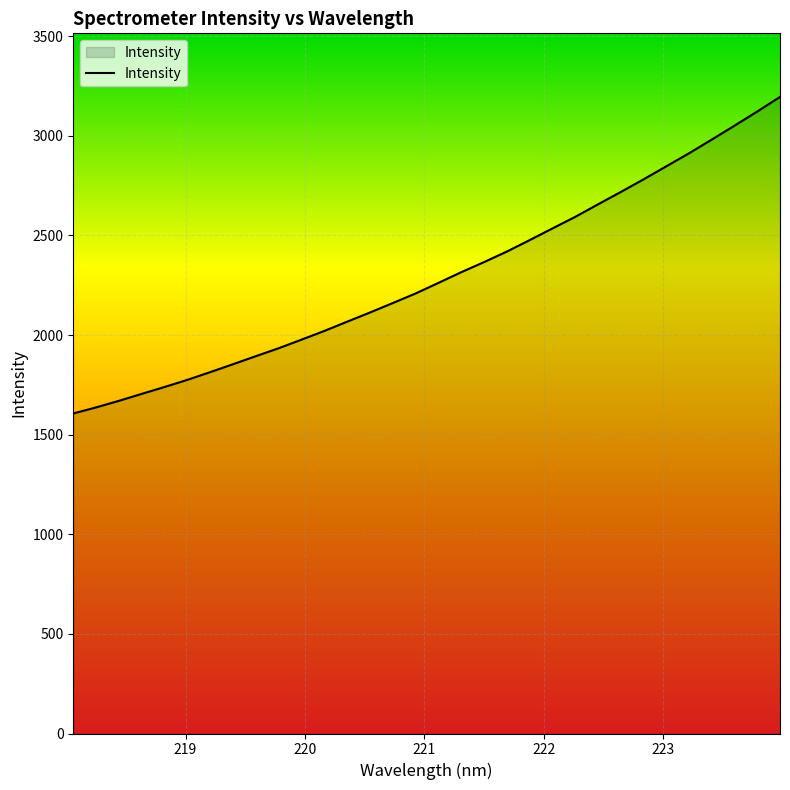

What is the difference between the maximum and minimum values?

1588.5